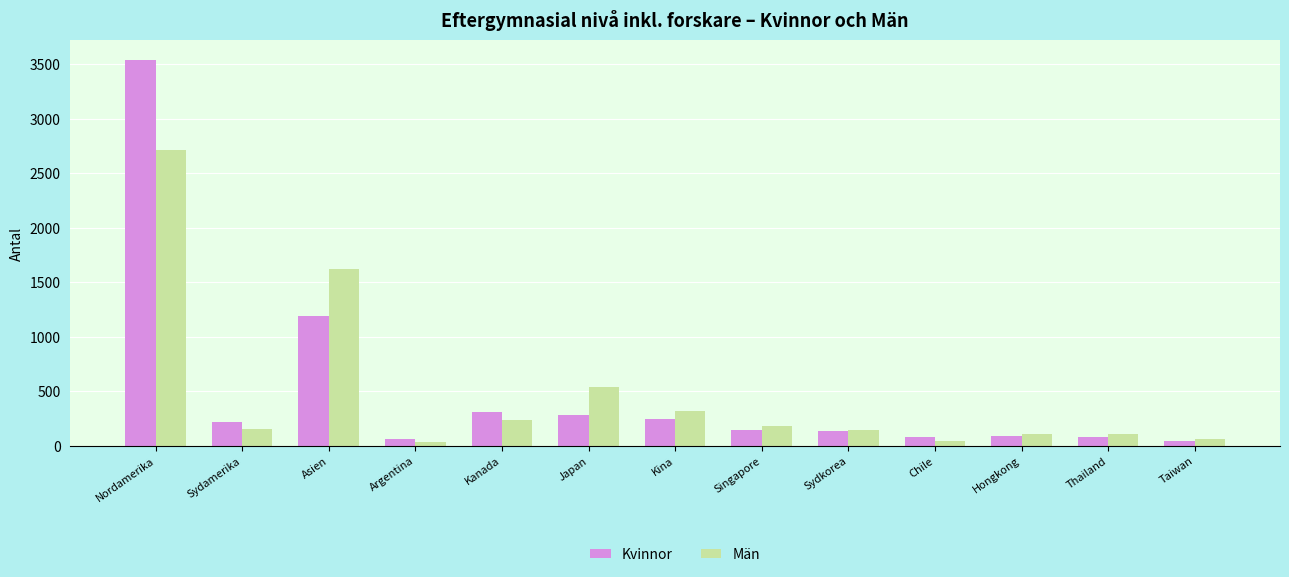

Which series changed the most between Japan and Thailand?

Män